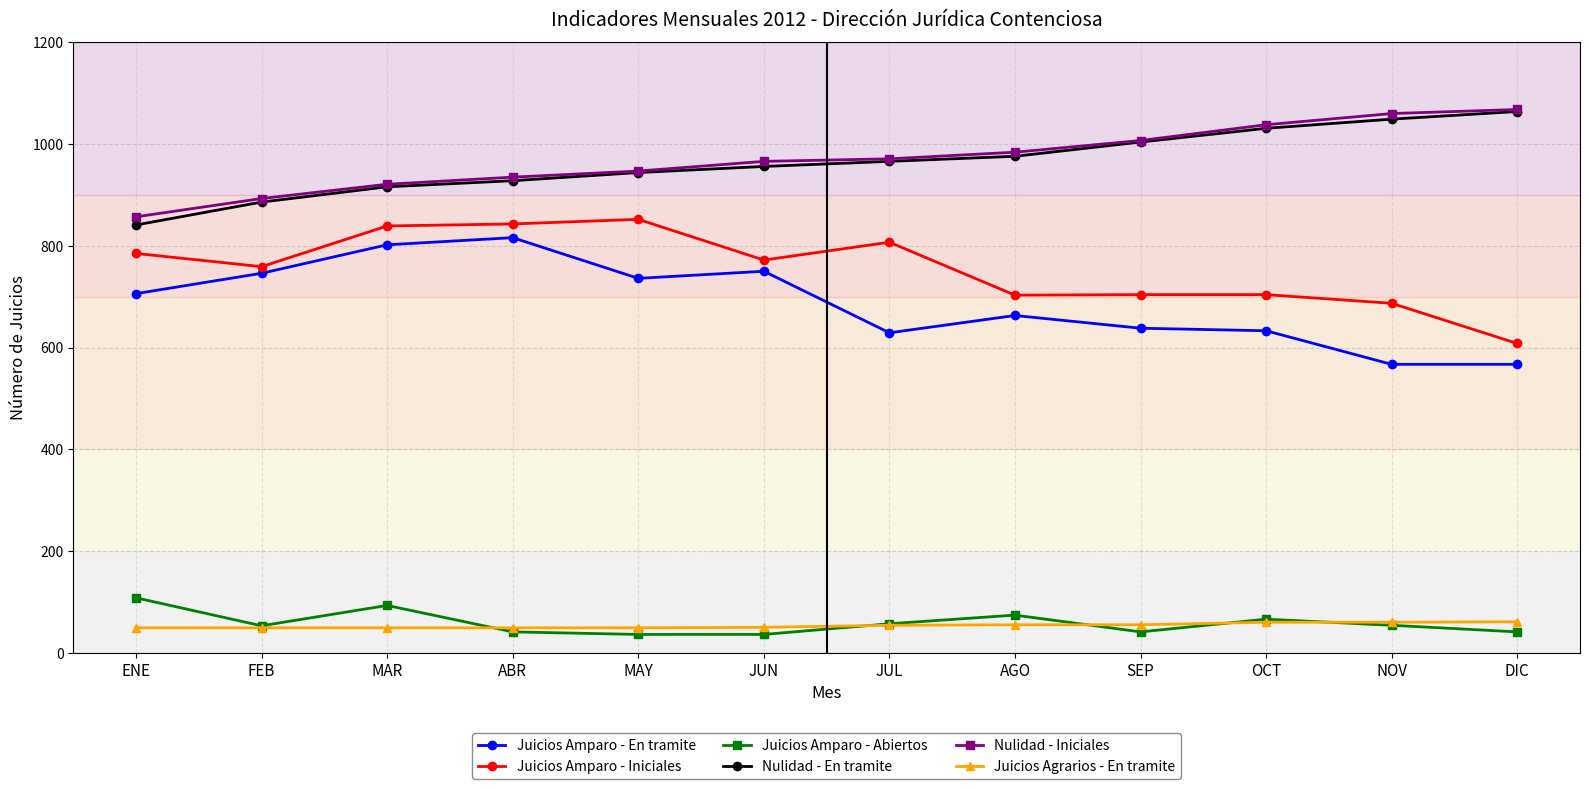

True or false: Juicios Amparo - En tramite and Juicios Agrarios - En tramite intersect in this chart.

False